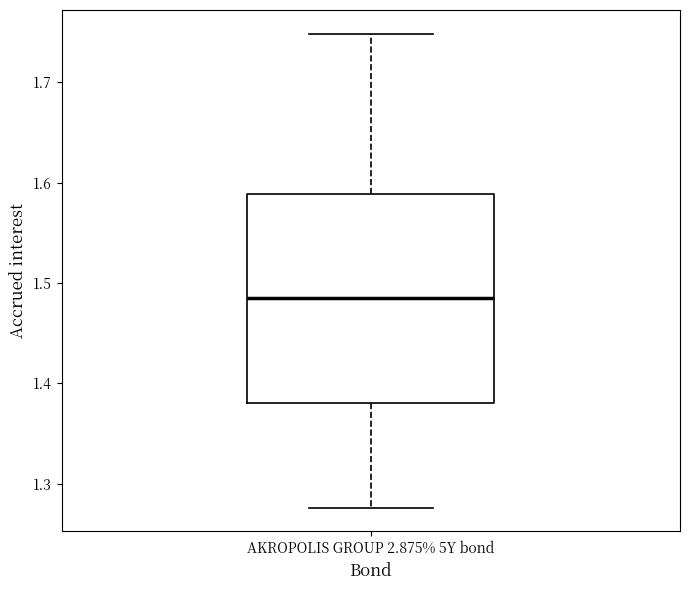

Transcribe this box plot: give where the median line is, the range the box spans, and where the two whiskers end, as read against the y-axis. The values are not printed on the chart, so give them approximately, as read against the axis.

median 1.48, box 1.38 to 1.59, whiskers 1.28 to 1.75